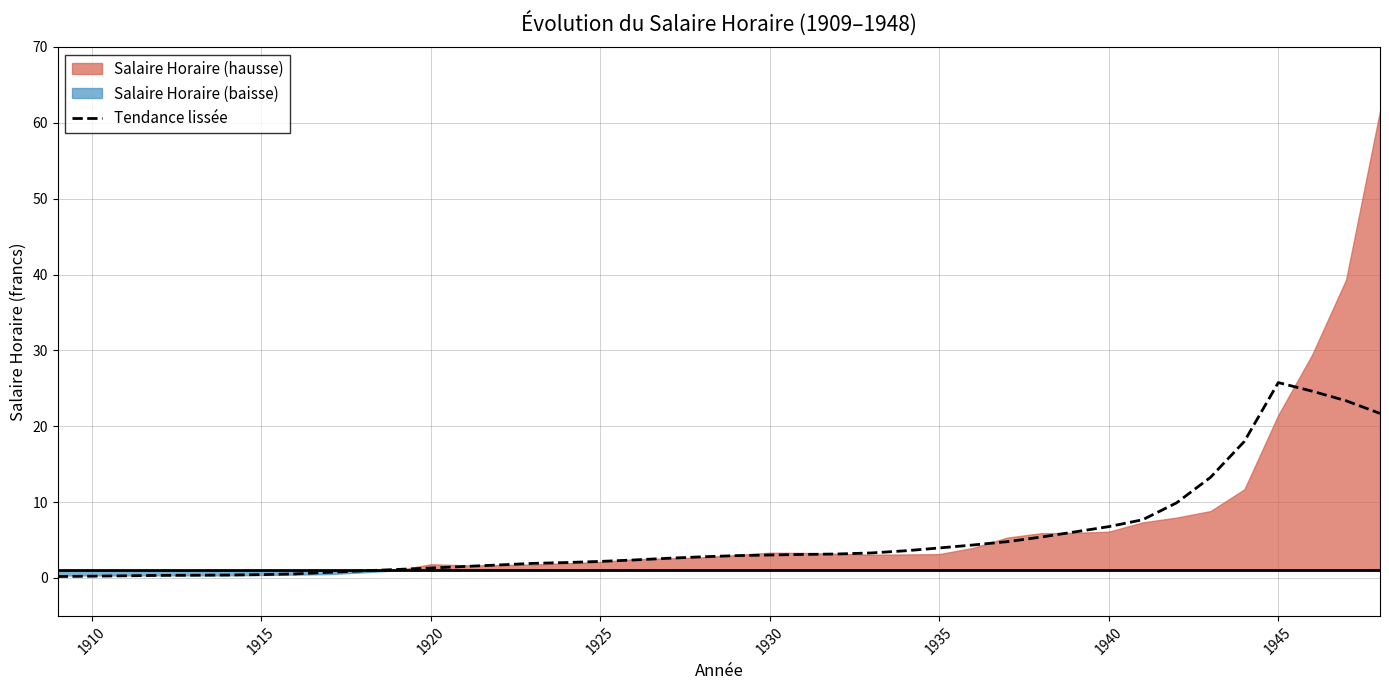

The Tendance lissée series shows 6.8 at 1940. True or false?

True